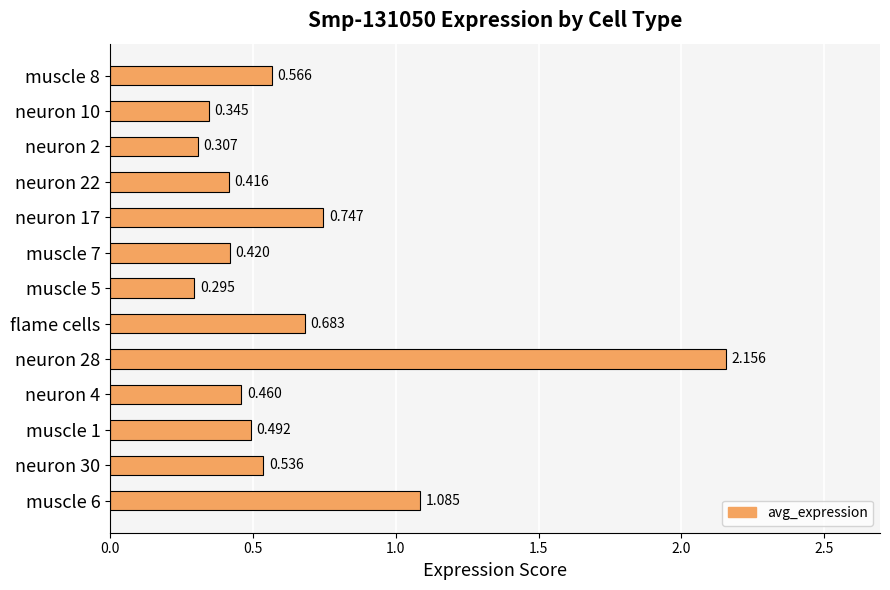

Which category has the lowest value across all series?

muscle 5